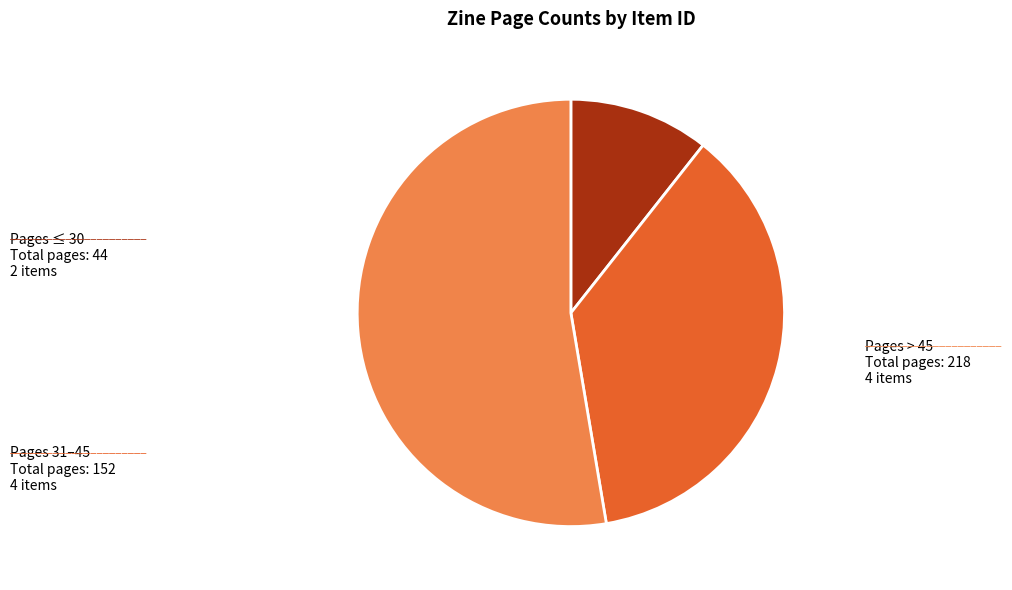

Is Pages ≤ 30 the majority of the pie?

No